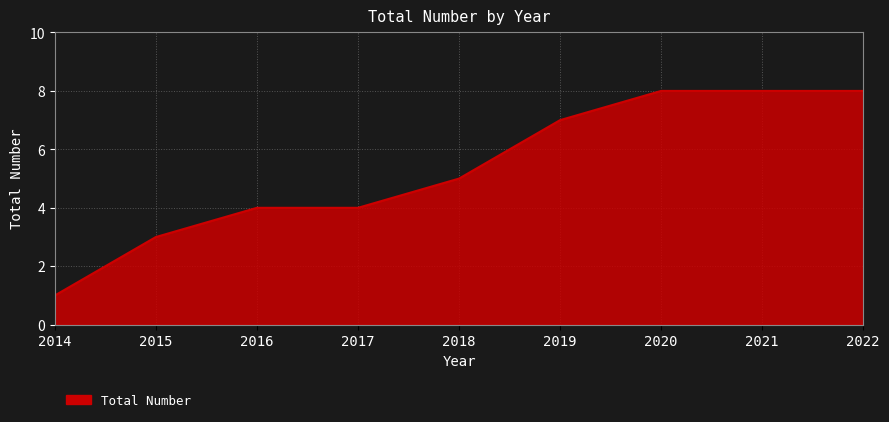

What is the greatest value displayed?

8